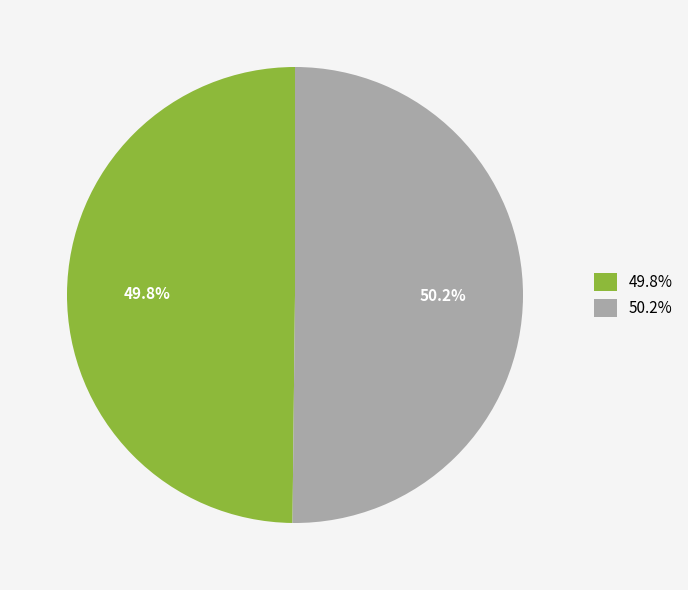

Approximately how many times larger is the value at 49.8% compared to 50.2%?

1.0